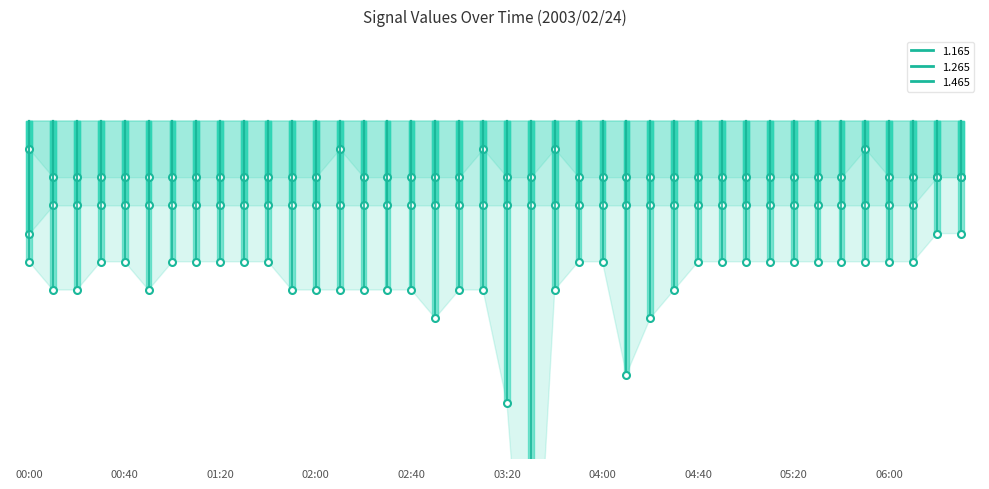

The value of 1.265 at 04:10 is -0.1. True or false?

False